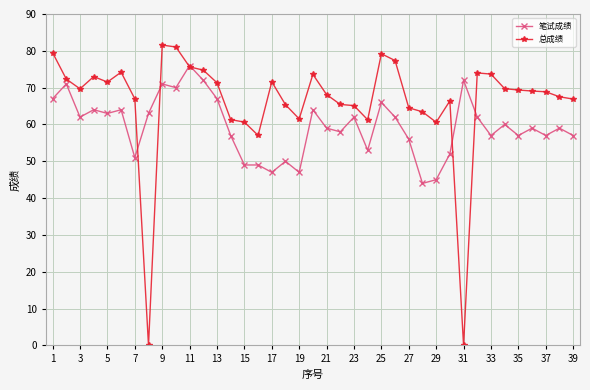

Which series has the widest spread of values?

总成绩